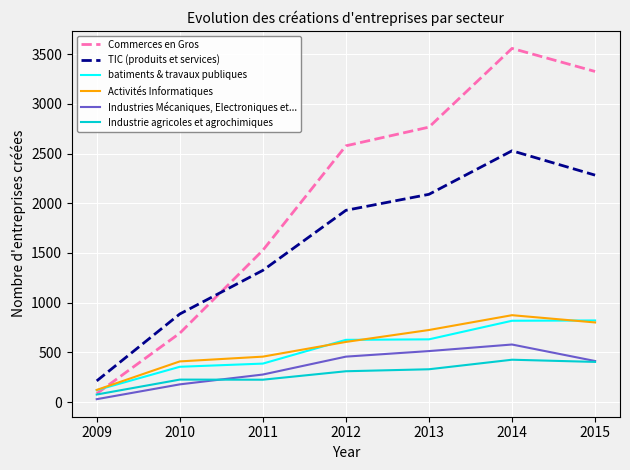

How many lines are shown in the chart?

6